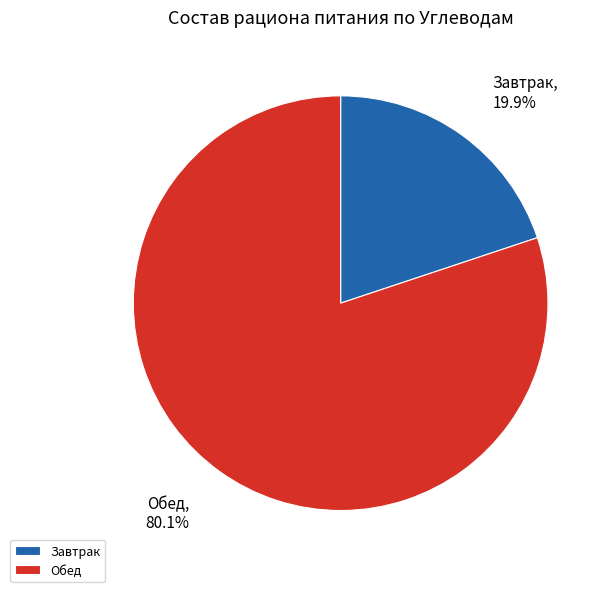

Which category has the smallest portion of the pie?

Завтрак